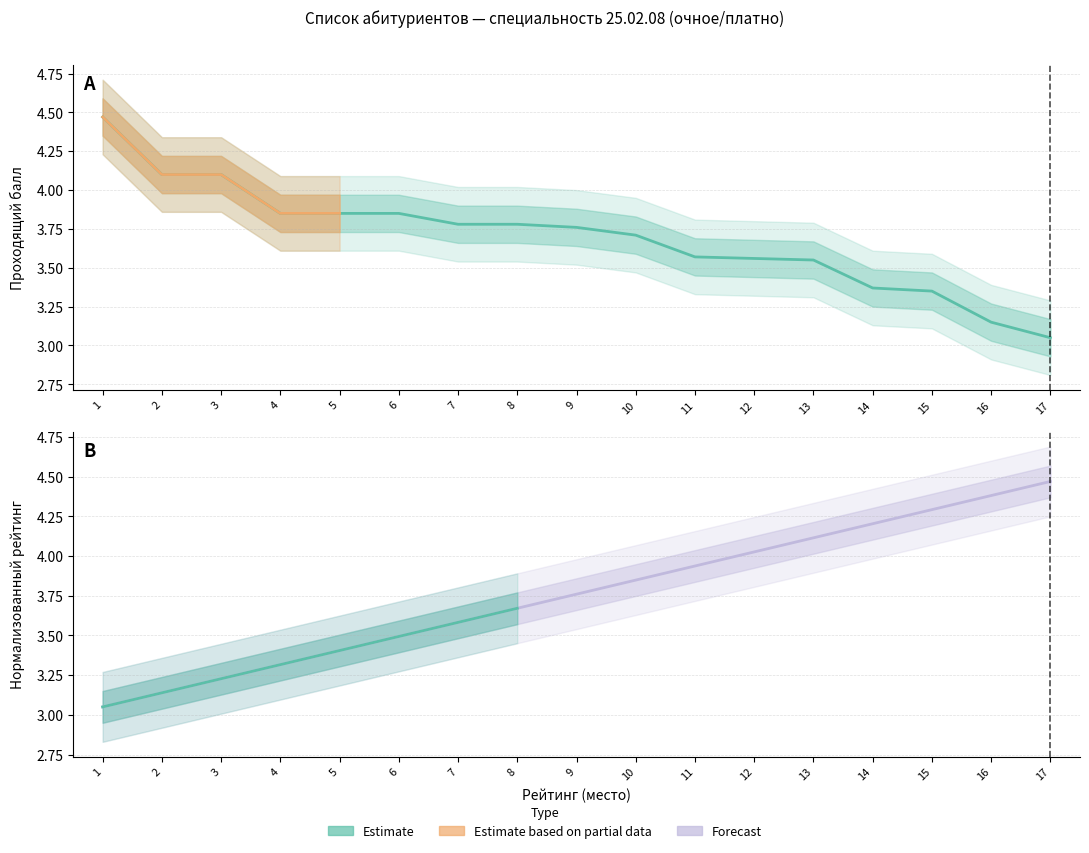

Is the value of Проходящий балл at 3 greater than the value of Рейтинг at 7?

Yes